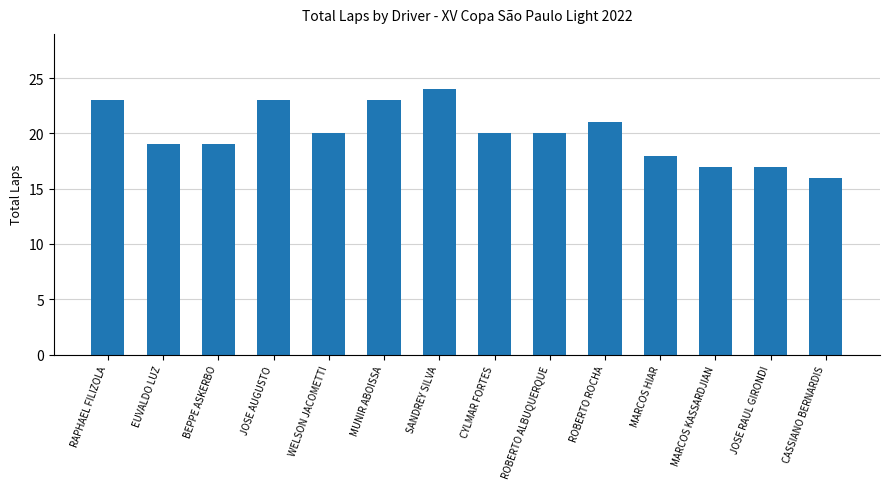

Does the chart contain stacked bars?

No